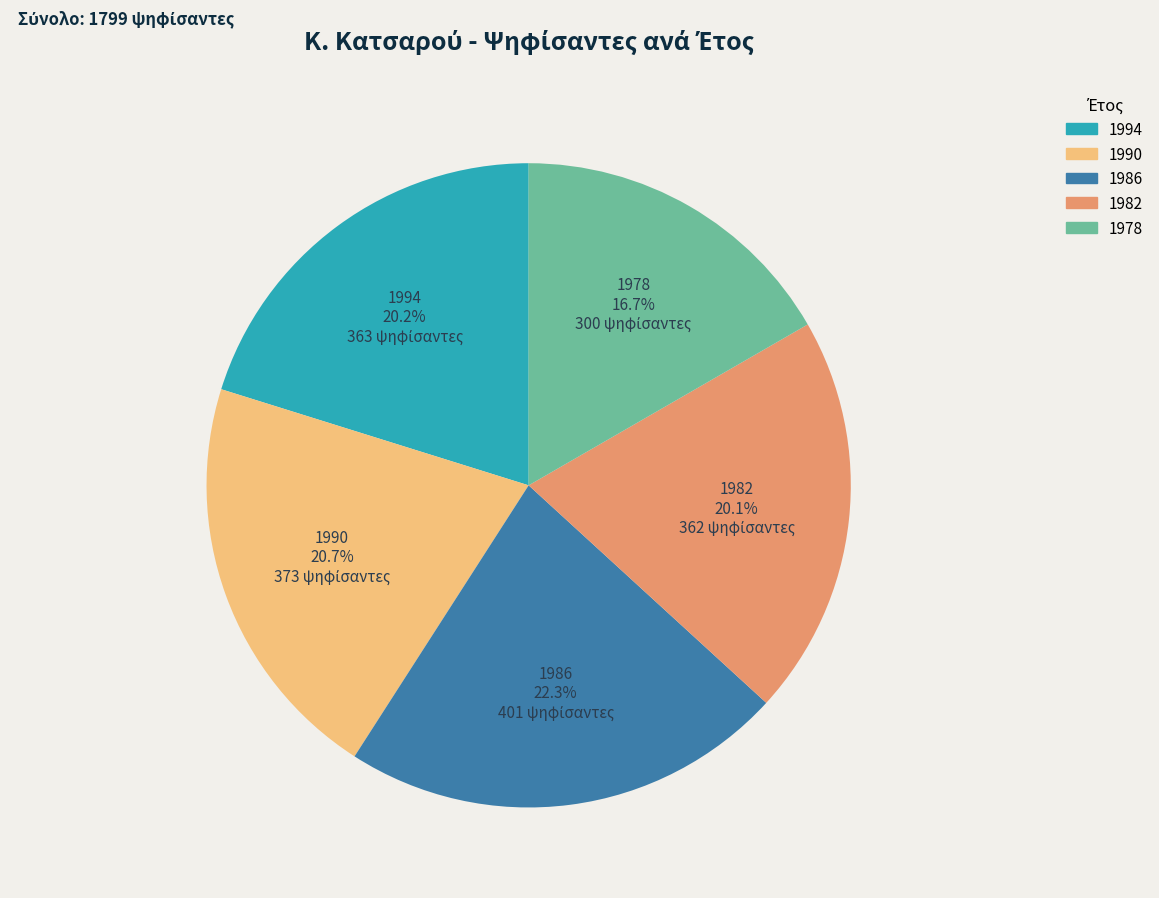

Does any single category account for the majority?

No